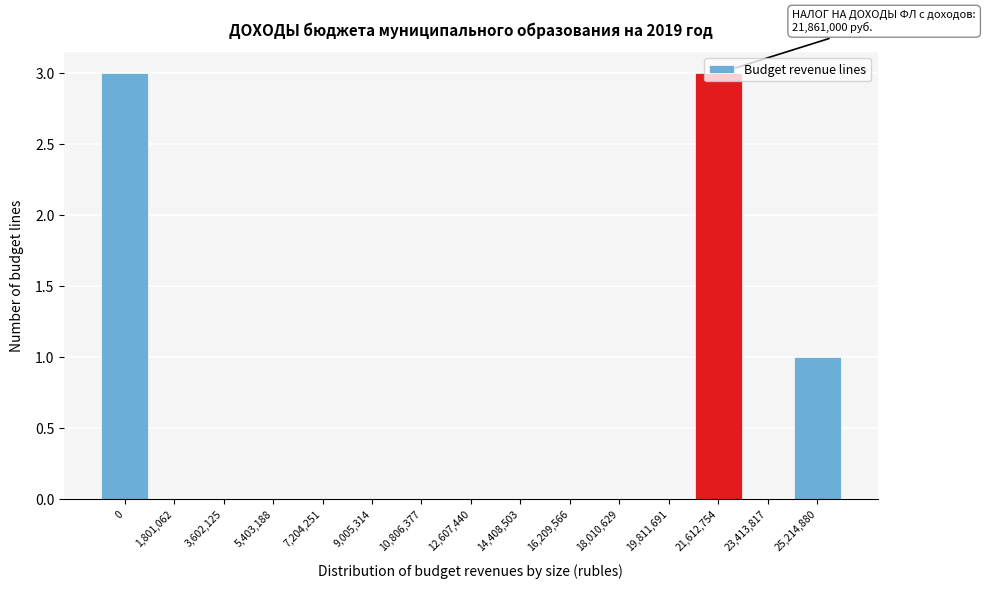

The value at 18,010,629 is 0. True or false?

True